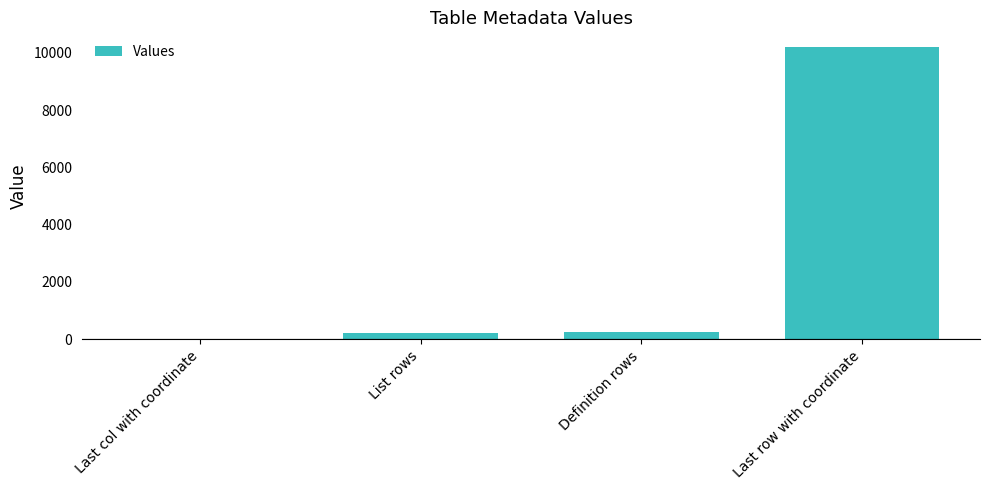

Are the bars horizontal?

No